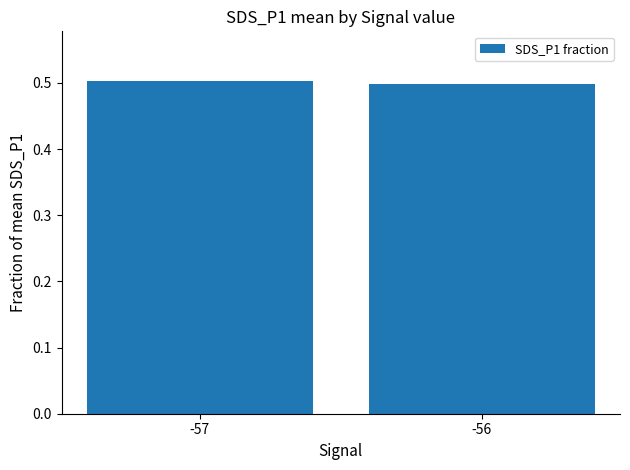

Reading left to right, extract all data points from this chart.

-57=0.5	-56=0.5